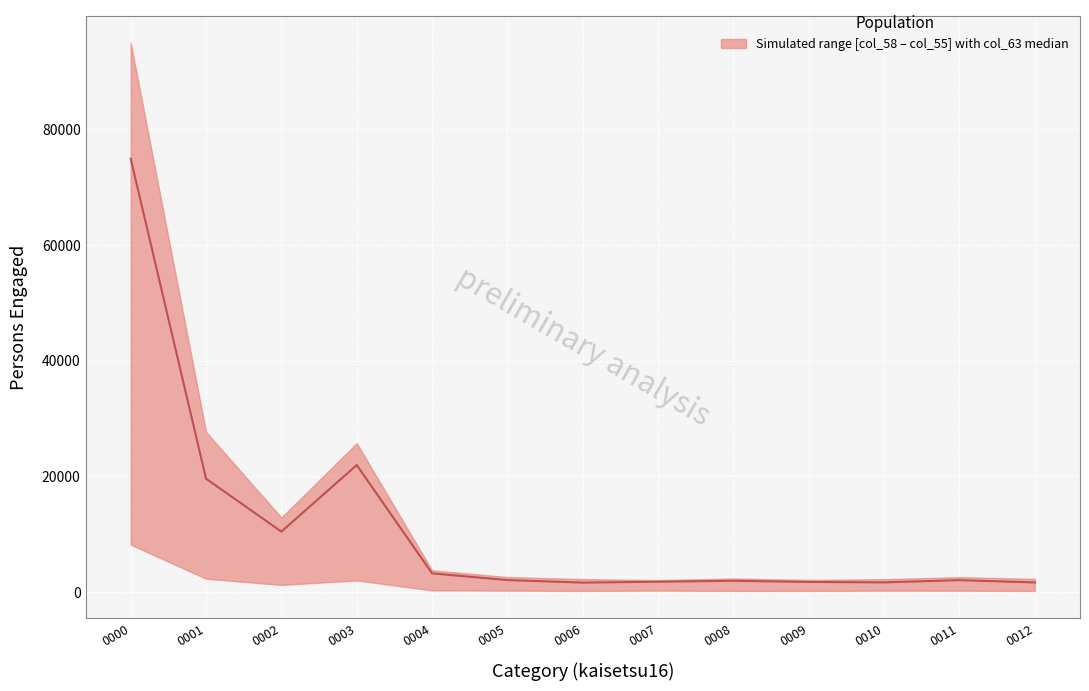

Which category has the lowest value across all series?

0006